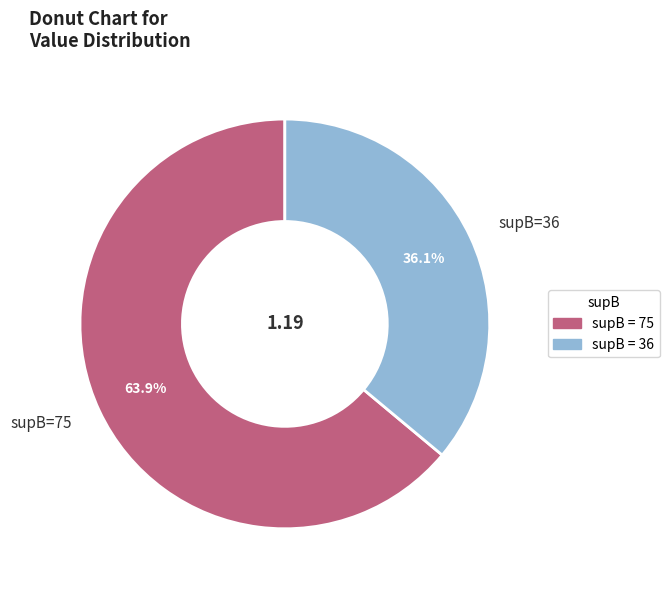

Which category has the biggest portion of the pie?

supB=75